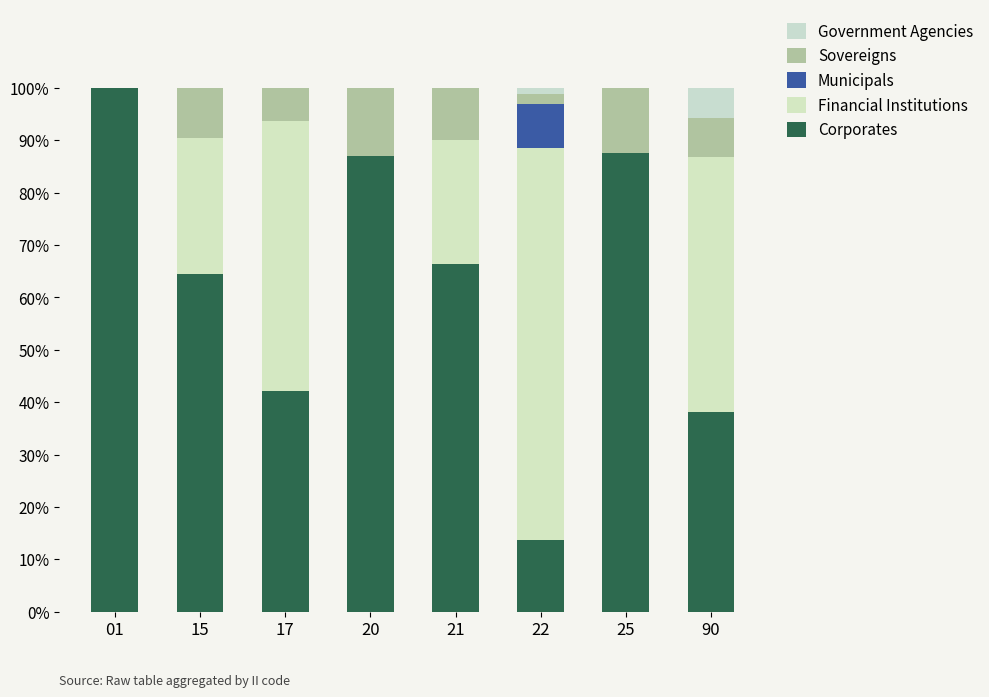

Does the chart contain stacked bars?

Yes